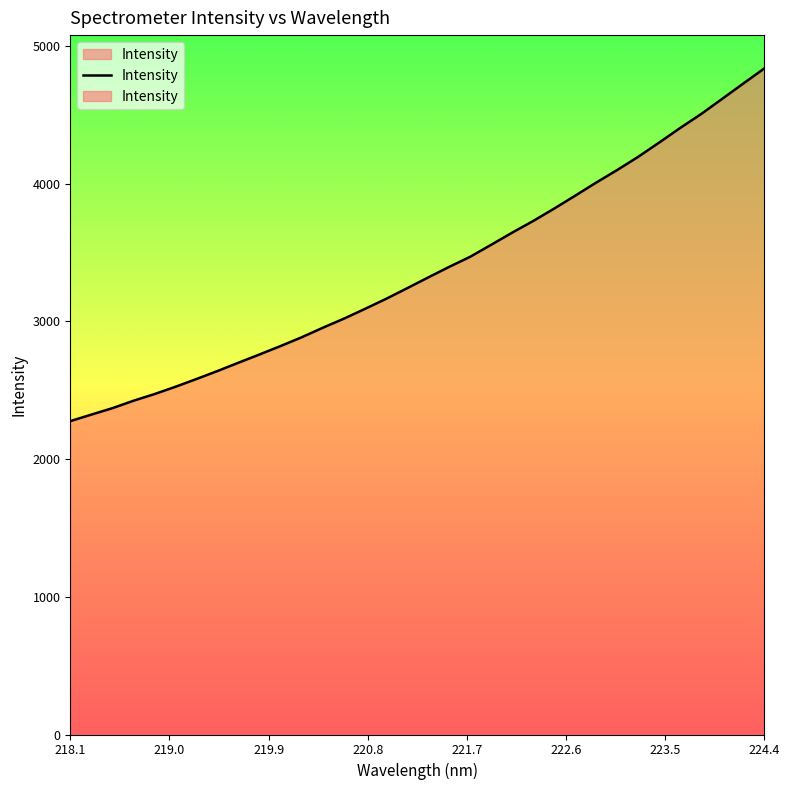

Where is the data nearest to the value 3556?

221.8812